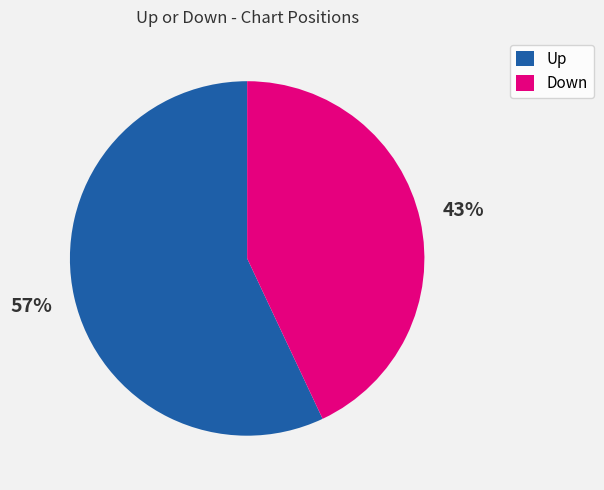

What percentage is the Up slice, to the nearest percent?

57%